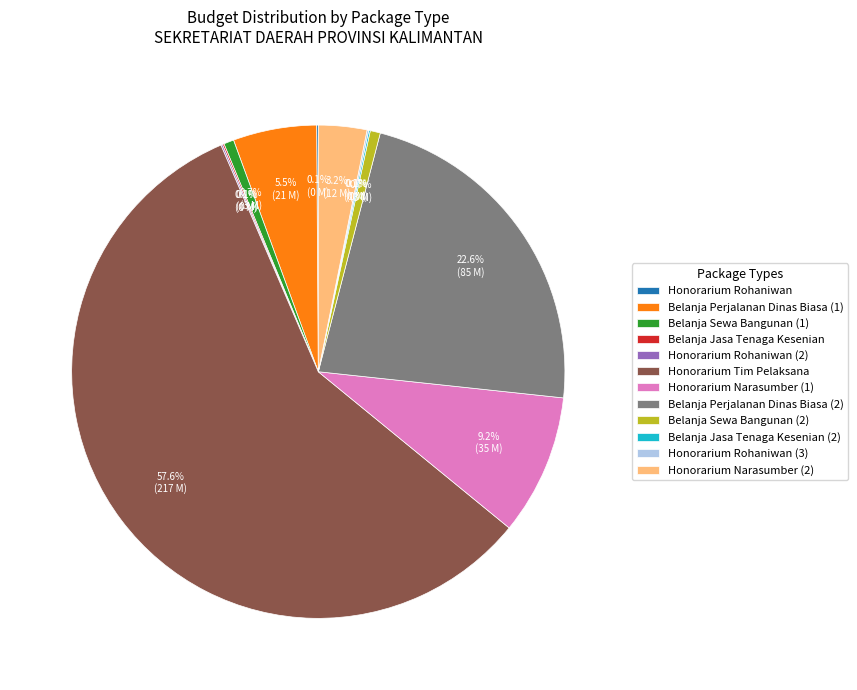

Which slice represents more than half of the pie?

Honorarium Tim Pelaksana